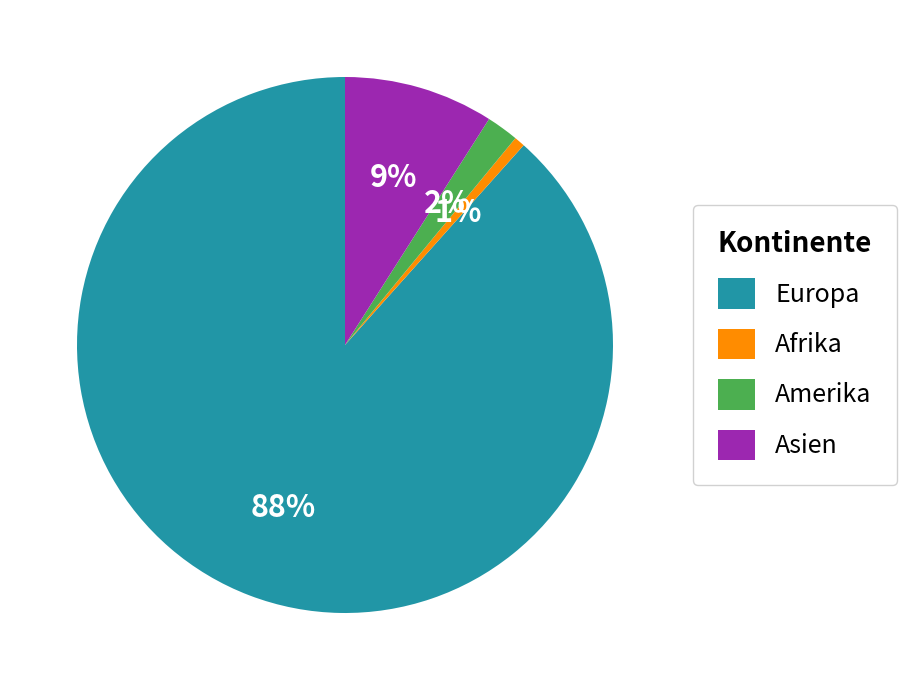

To the nearest percent, what is the average slice percentage?

25%